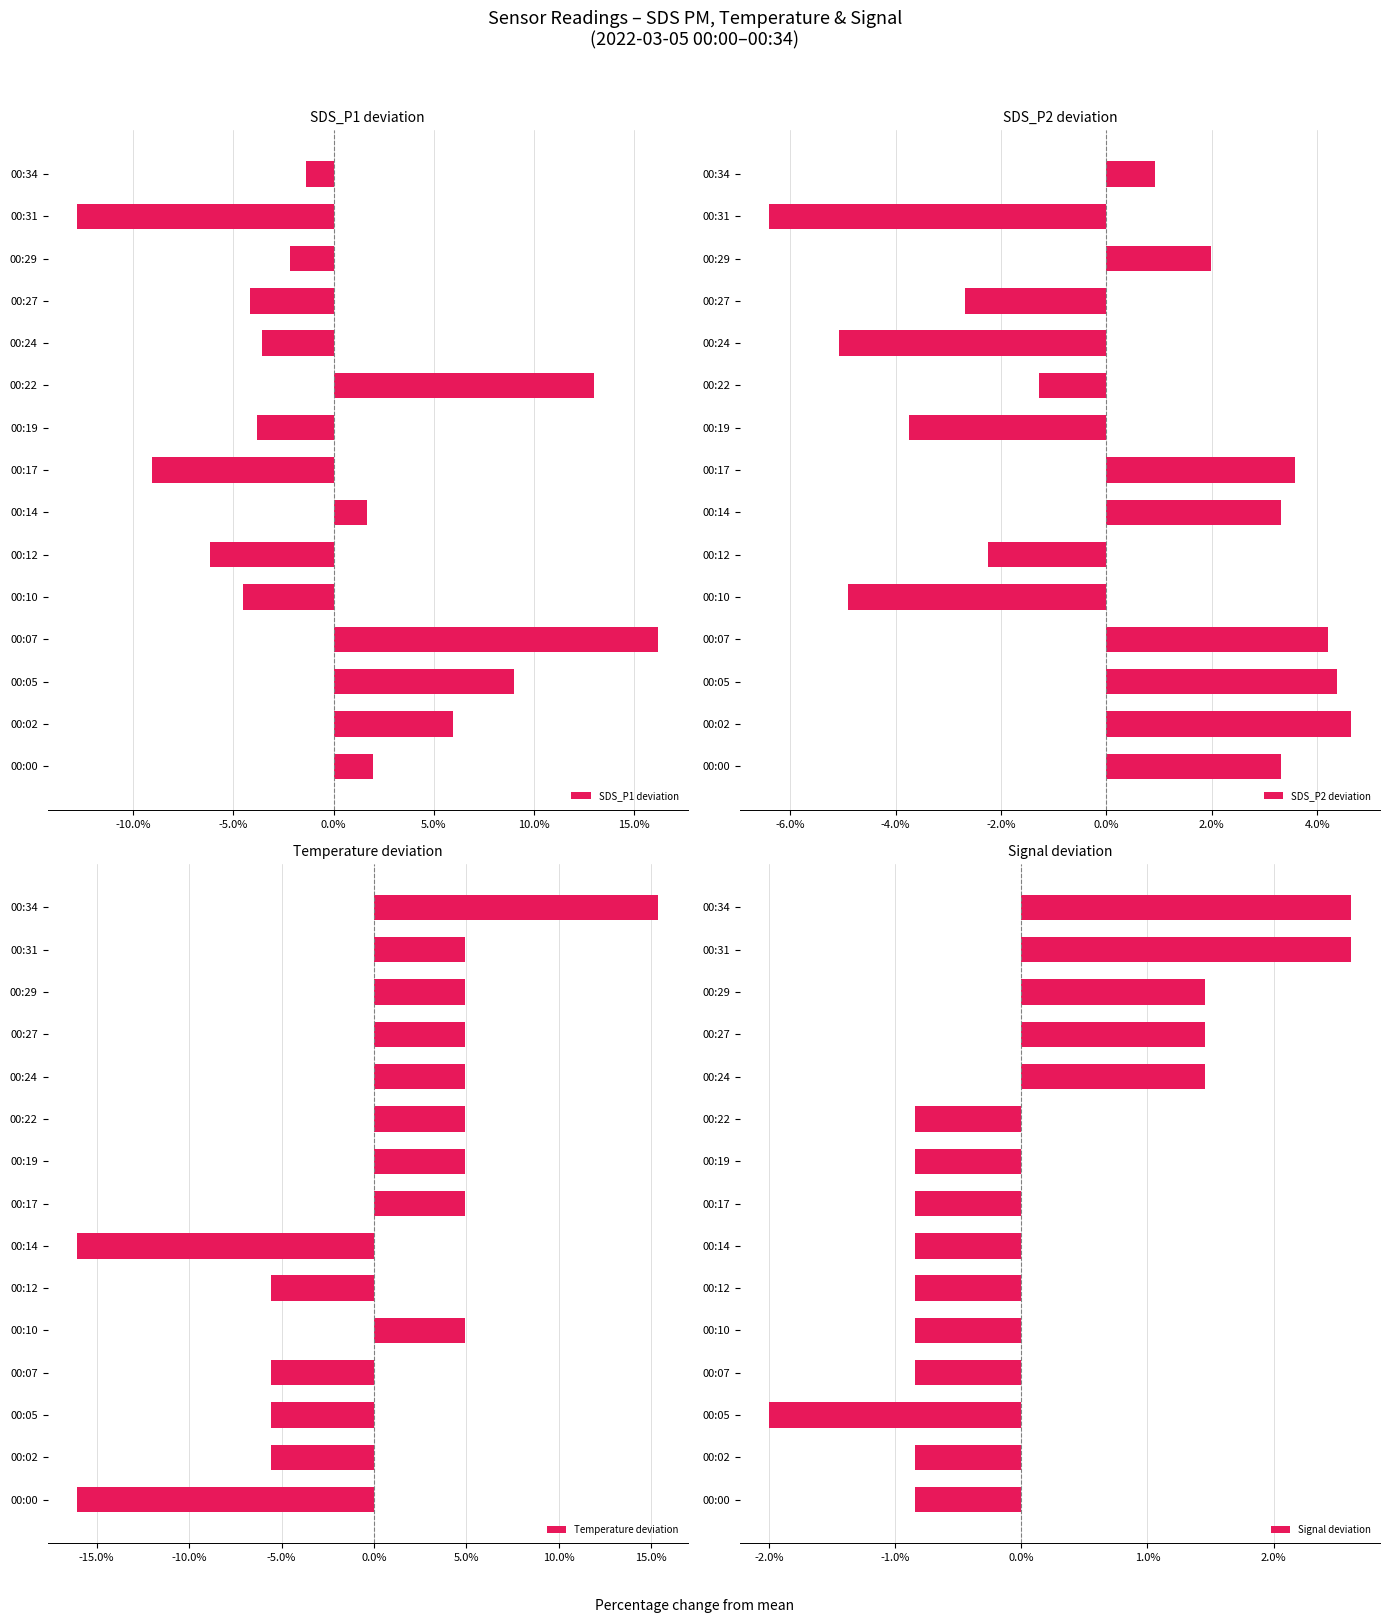

At which label does SDS_P2 deviation reach its peak?

00:02